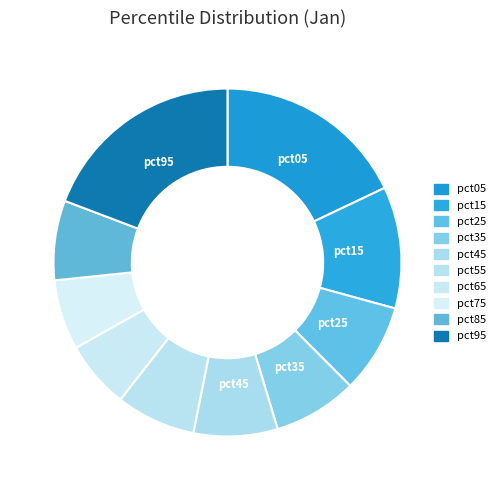

Count the number of slices in the pie.

10